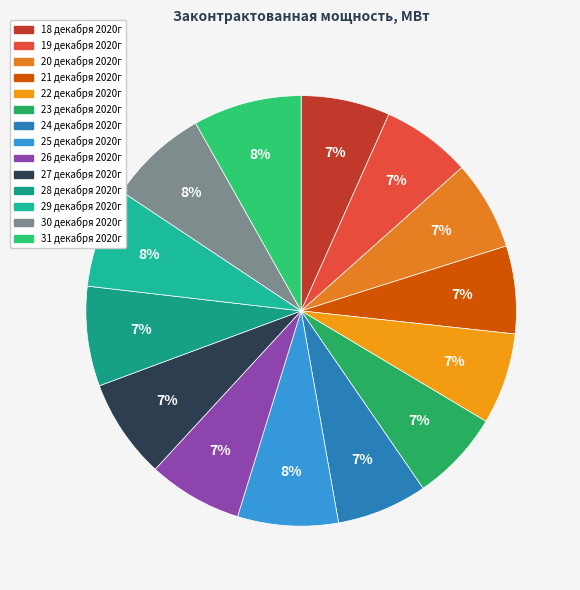

To the nearest percent, what is the average slice percentage?

7%